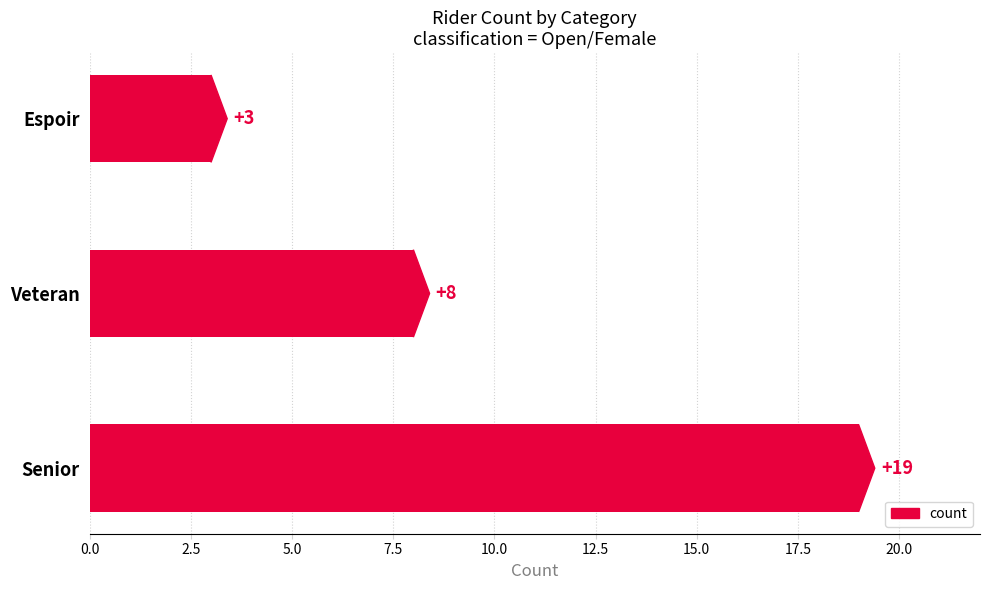

The value at Espoir is 3. True or false?

True